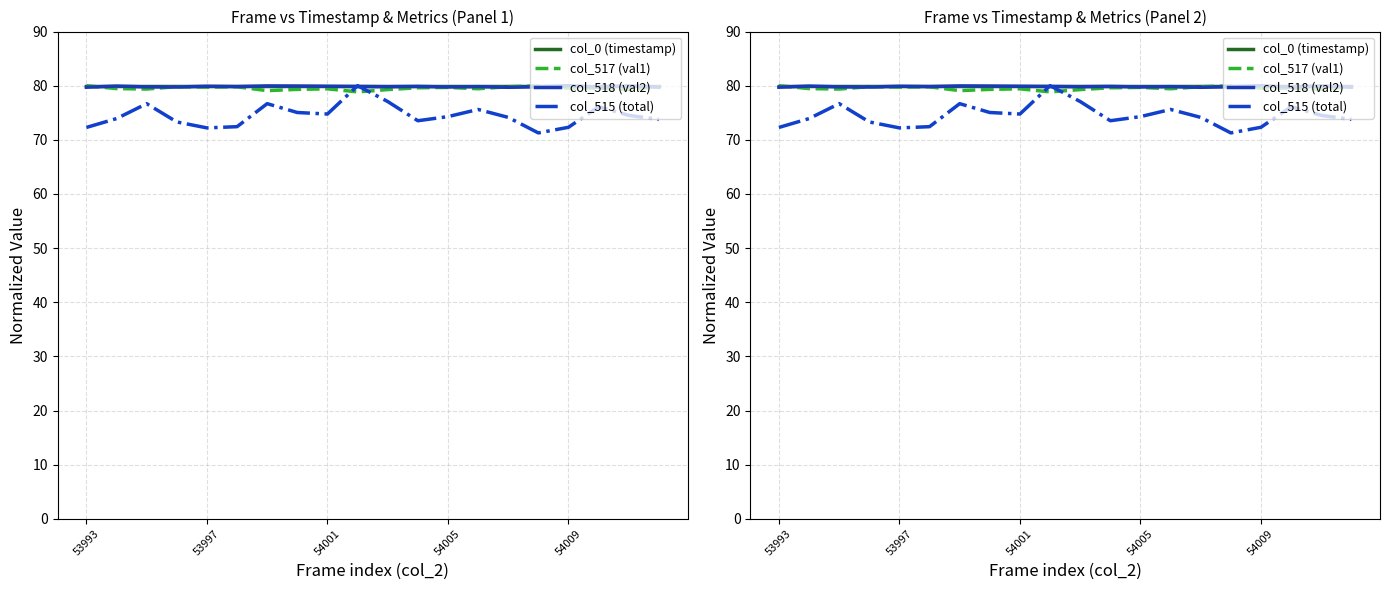

Is this an area chart (filled region under the line)?

No